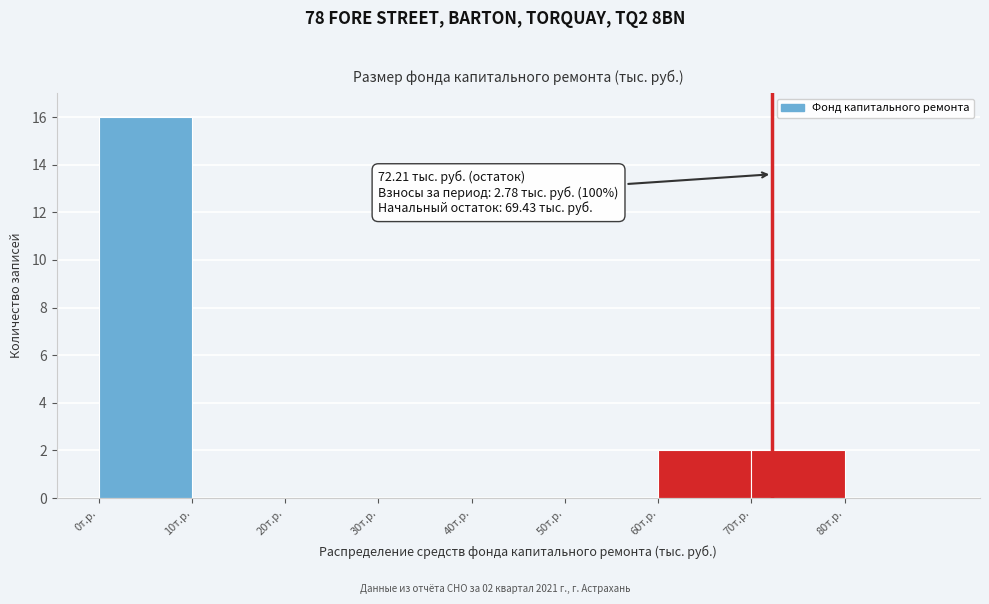

Over which range of the x-axis is the bar tallest?

0 to 10